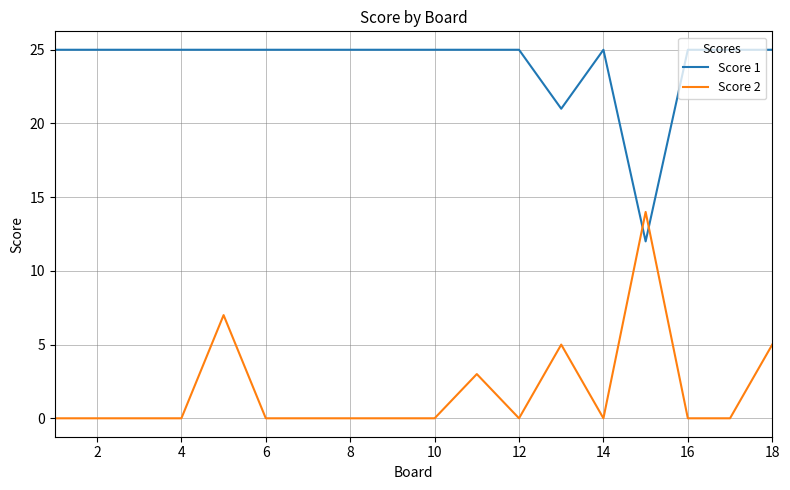

Which series has the largest total across all categories?

Score 1